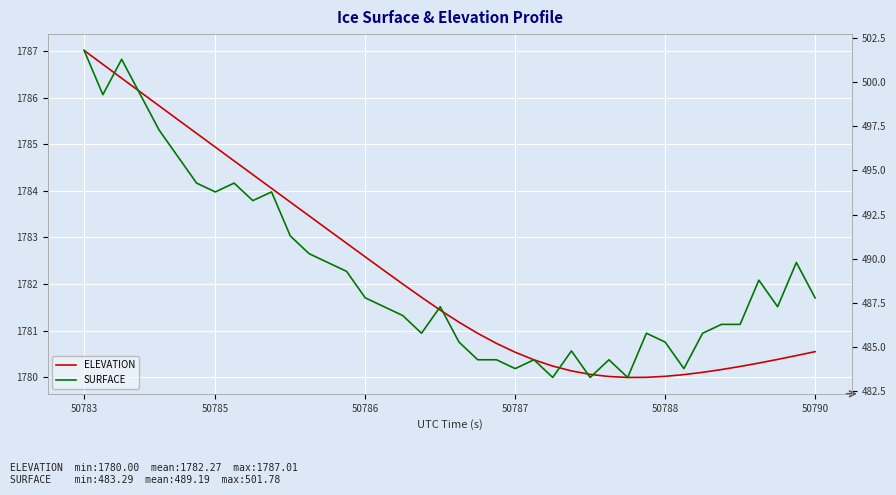

What is the average value of the ELEVATION series?

1782.3